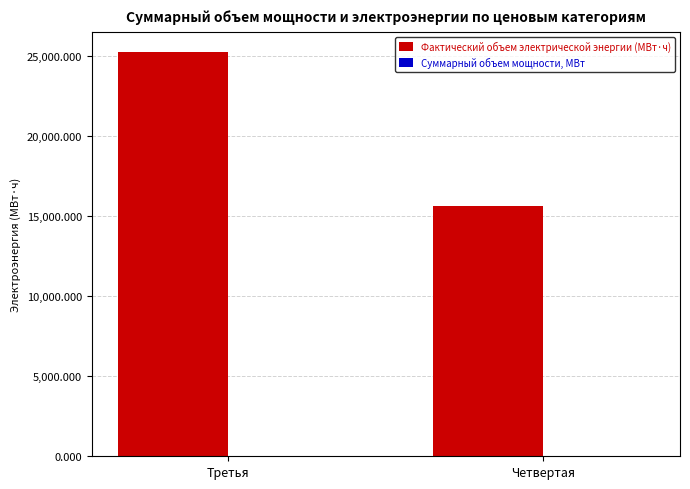

At which category is the sum across all series the highest?

Третья